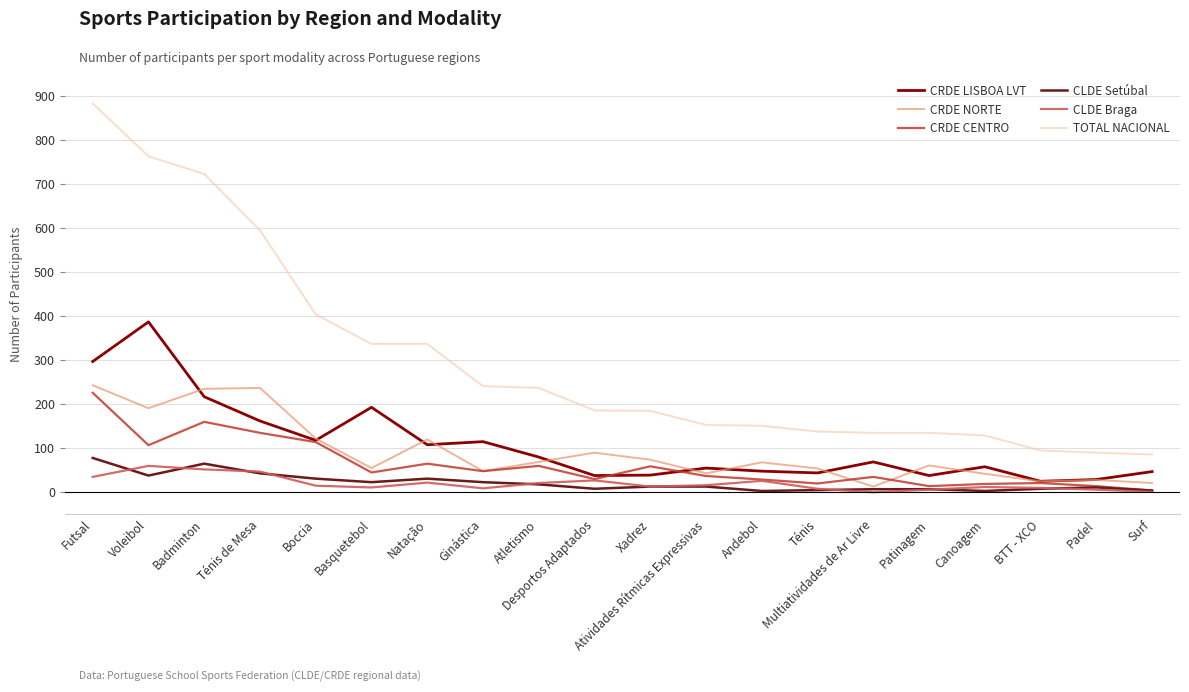

True or false: CLDE Braga and TOTAL NACIONAL intersect in this chart.

False